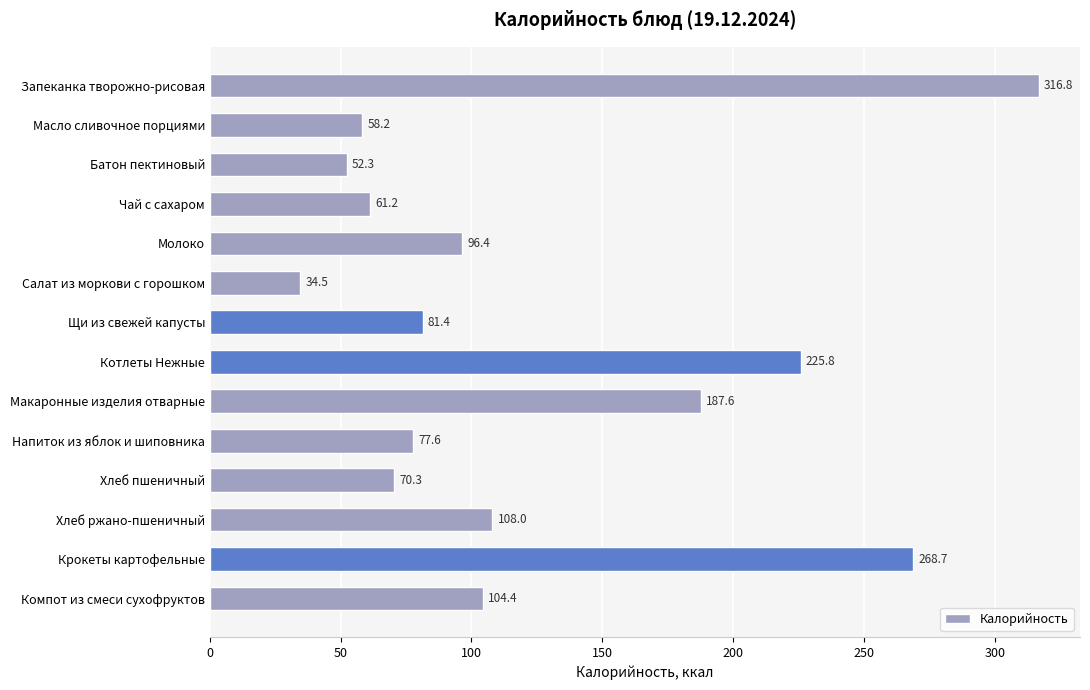

What is the label of the 13th bar from the bottom?

Масло сливочное порциями